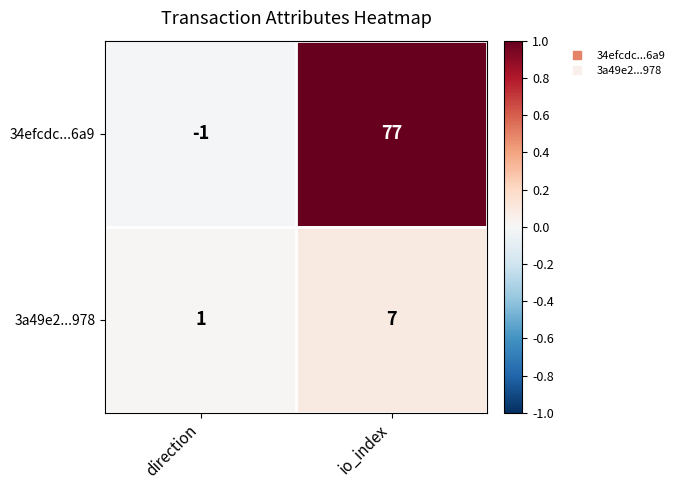

Which series has the largest range (max minus min)?

34efcdc...6a9